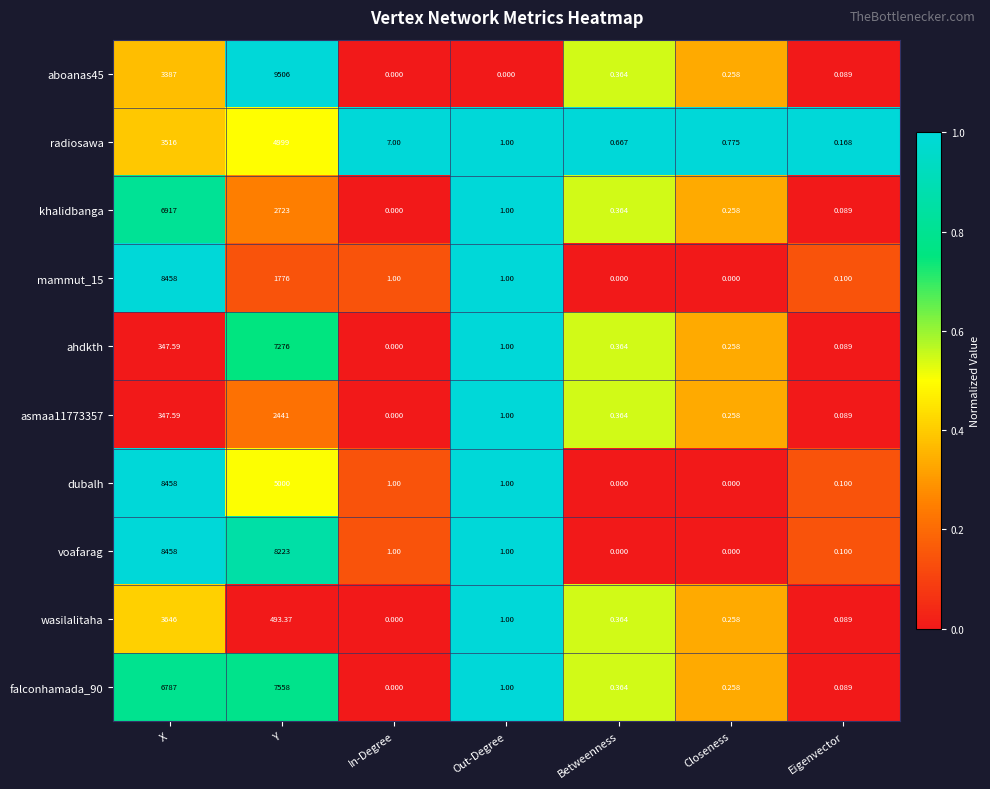

Which series has the largest total across all categories?

voafarag